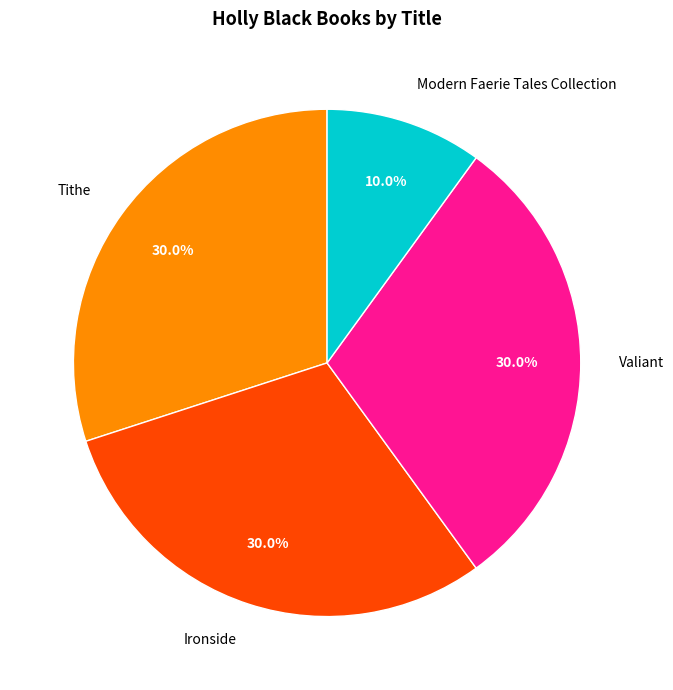

Does any single category account for the majority?

No